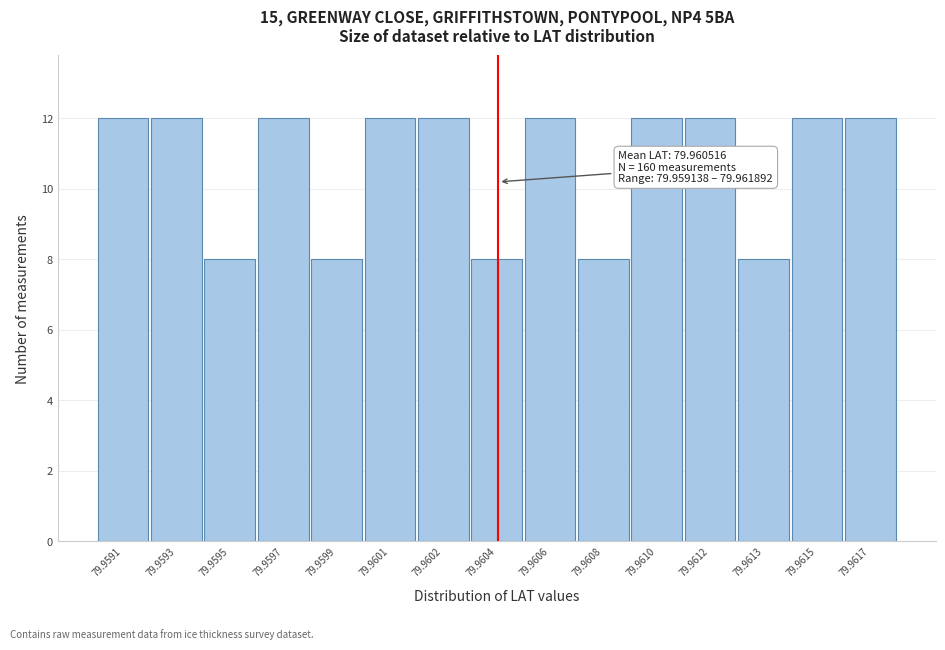

Reading left to right, extract all data points from this chart.

12	12	8	12	8	12	12	8	12	8	12	12	8	12	12